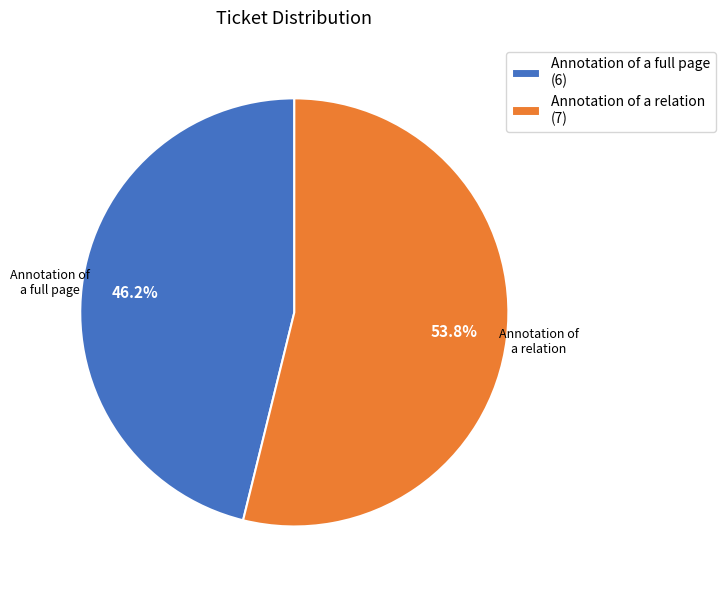

Which slice is the smallest?

Annotation of a full page